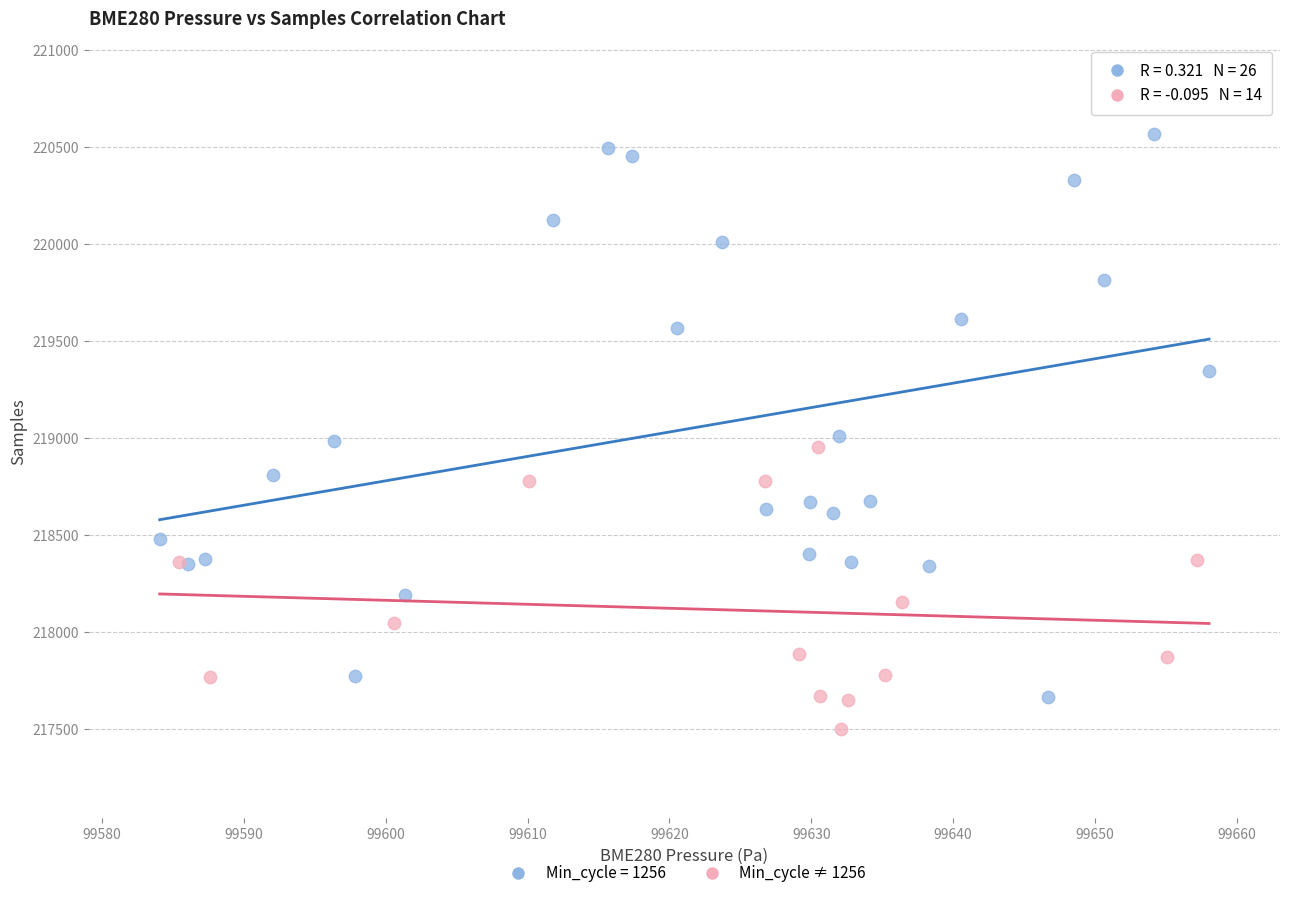

Which series contains the lowest Y value?

Min_cycle ≠ 1256